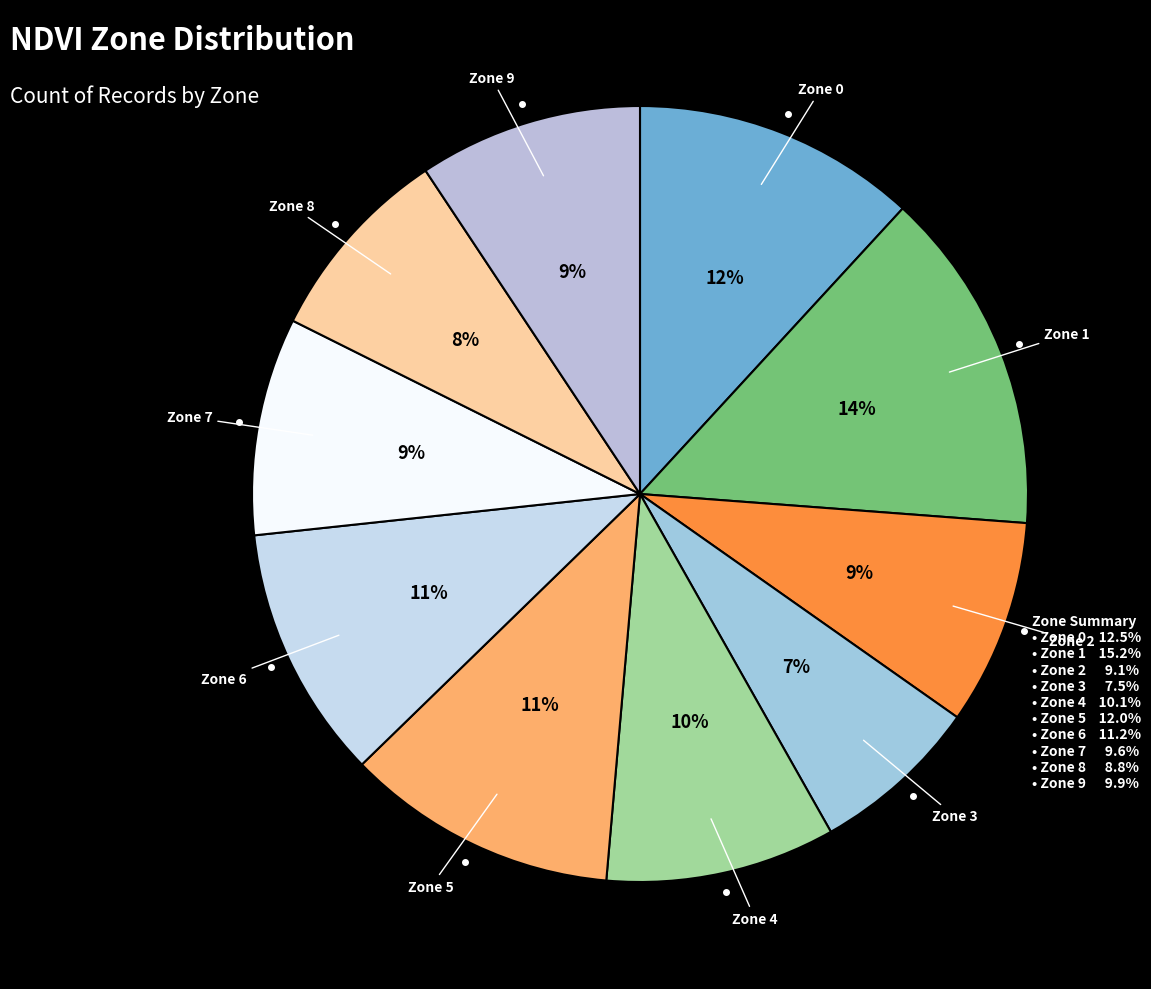

Rank the categories by value from highest to lowest.

Zone 1, Zone 0, Zone 5, Zone 6, Zone 4, Zone 9, Zone 7, Zone 2, Zone 8, Zone 3